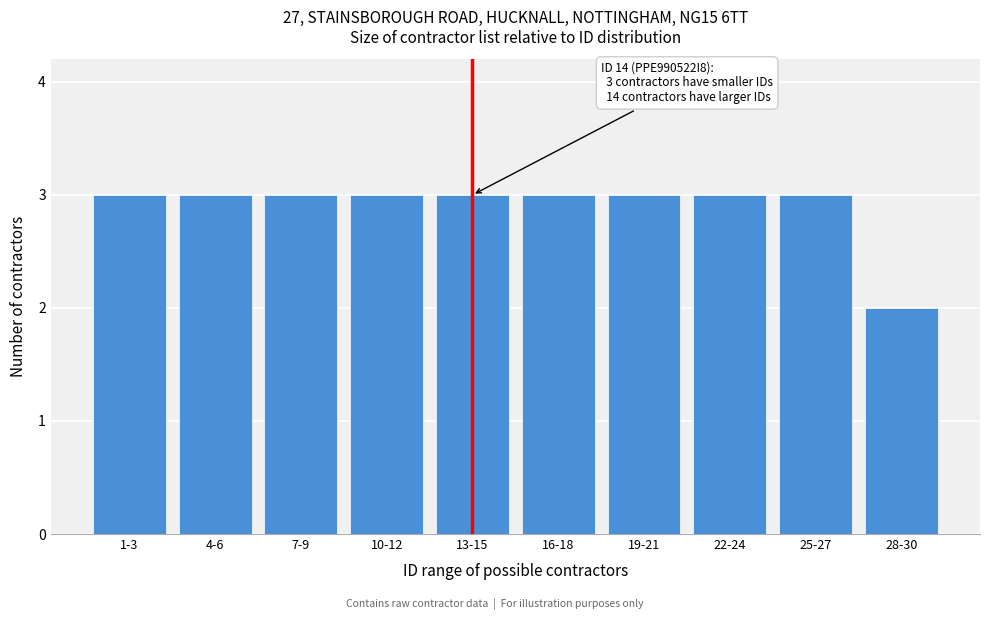

Reading left to right, what are all the values shown in this chart?

3	3	3	3	3	3	3	3	3	2